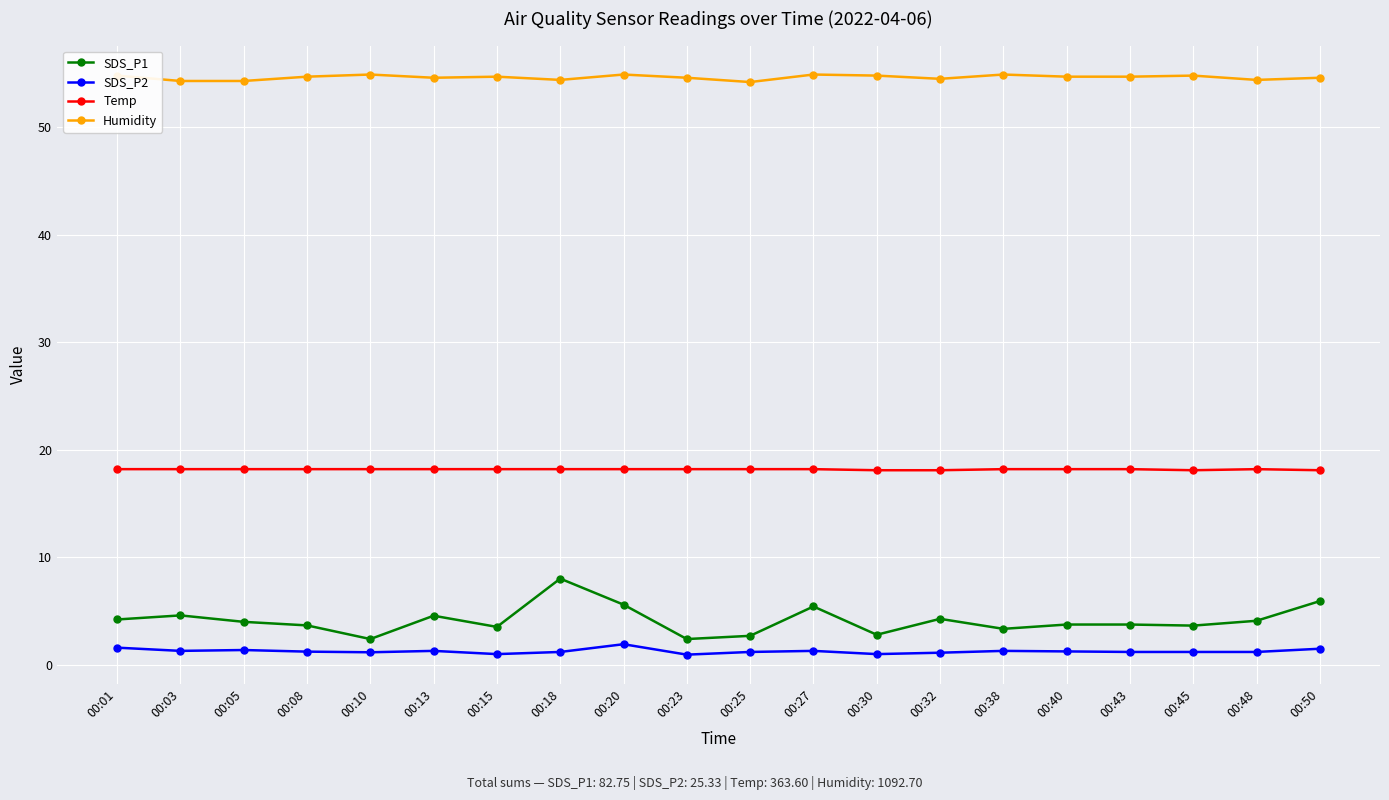

Which series has the widest spread of values?

SDS_P1